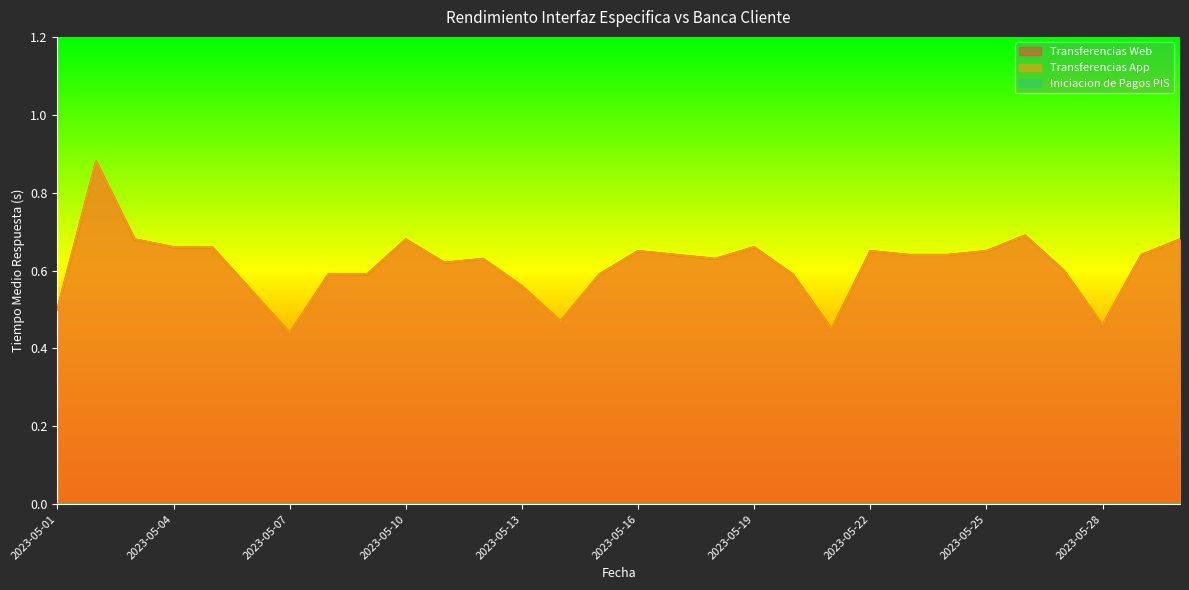

Which series has the largest range (max minus min)?

Transferencias Web